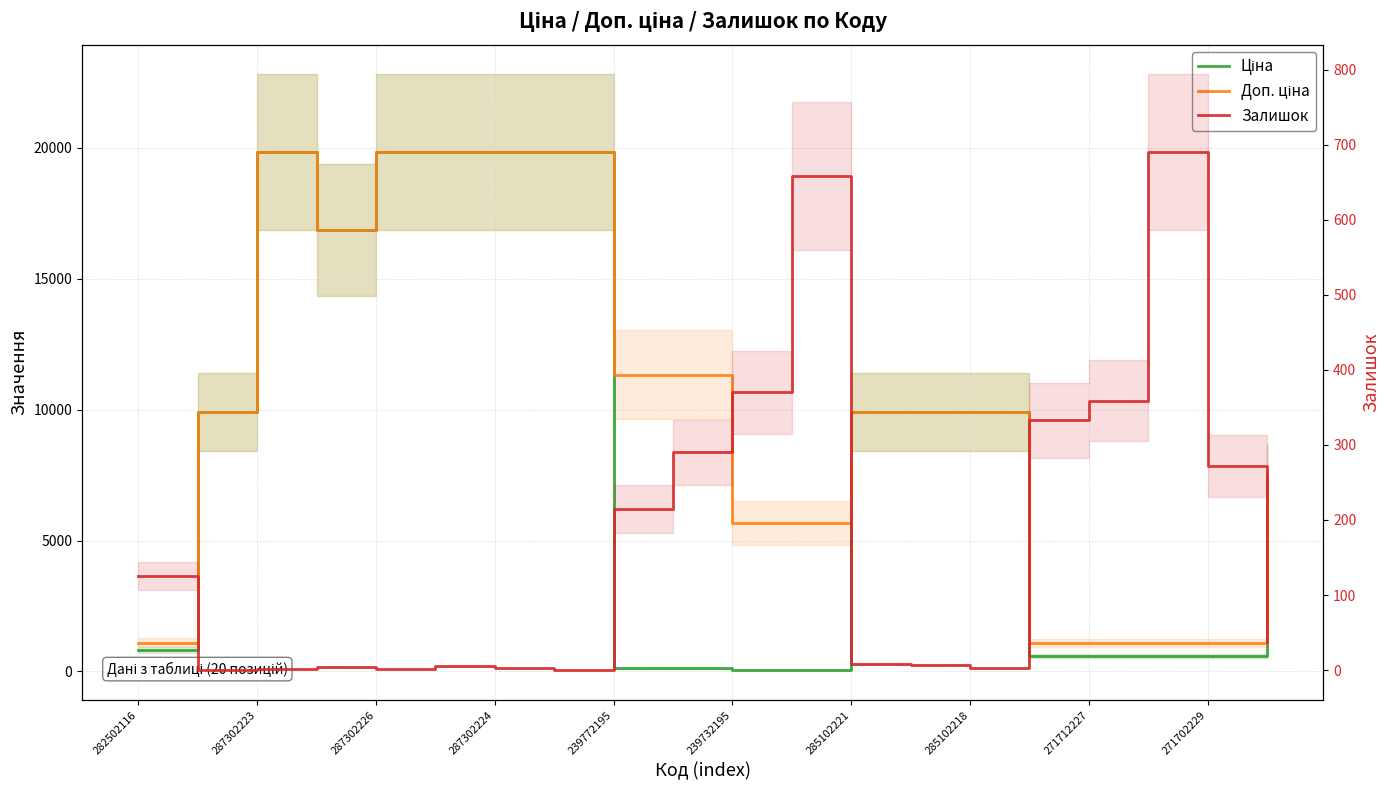

At which label does Ціна first exceed 9908?

287302223